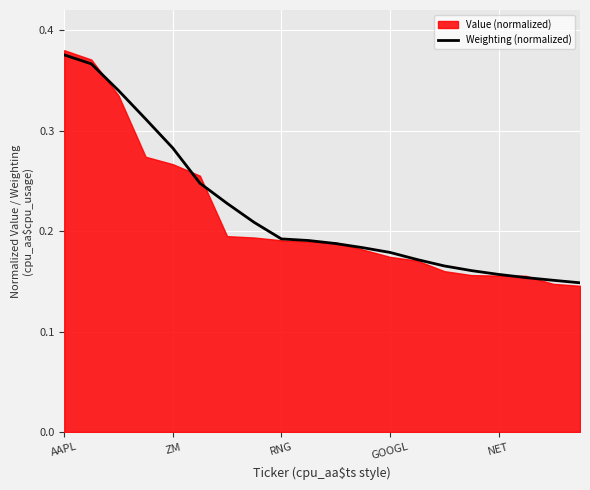

Which label corresponds to the largest value in the chart?

AAPL